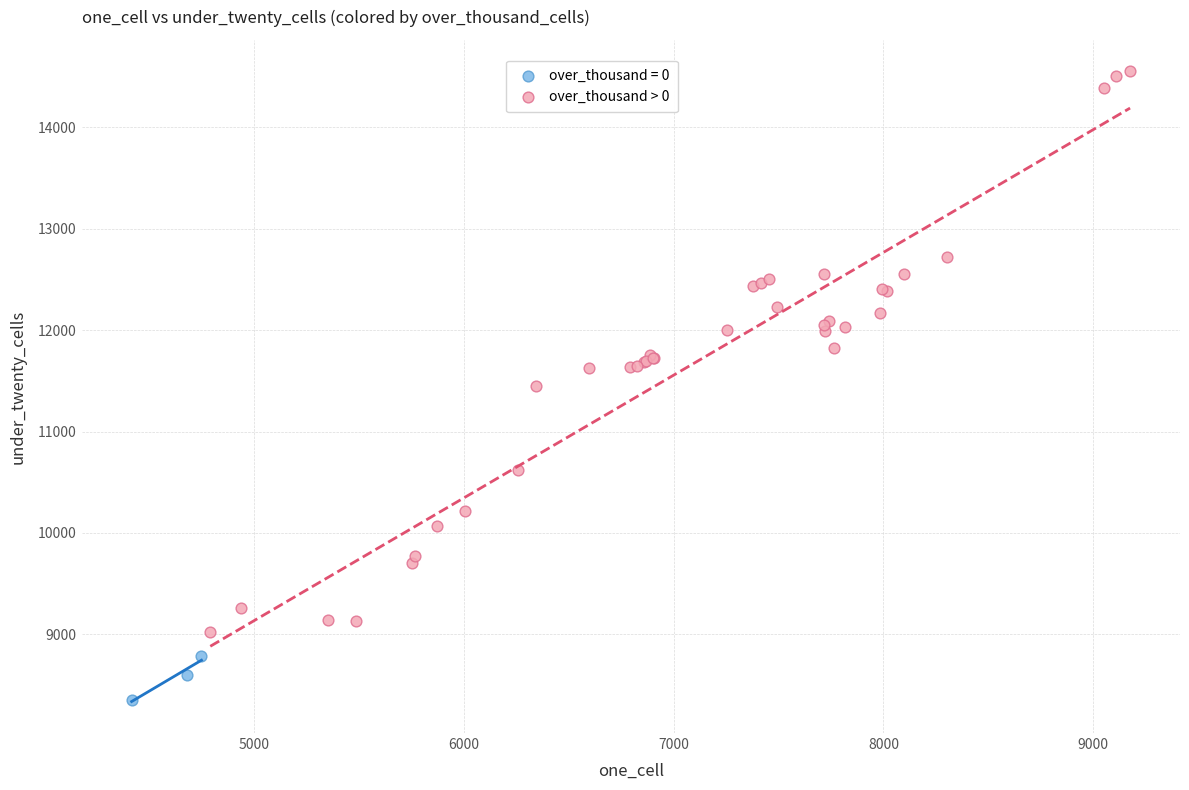

Which series has the largest Y range (max minus min)?

over_thousand > 0